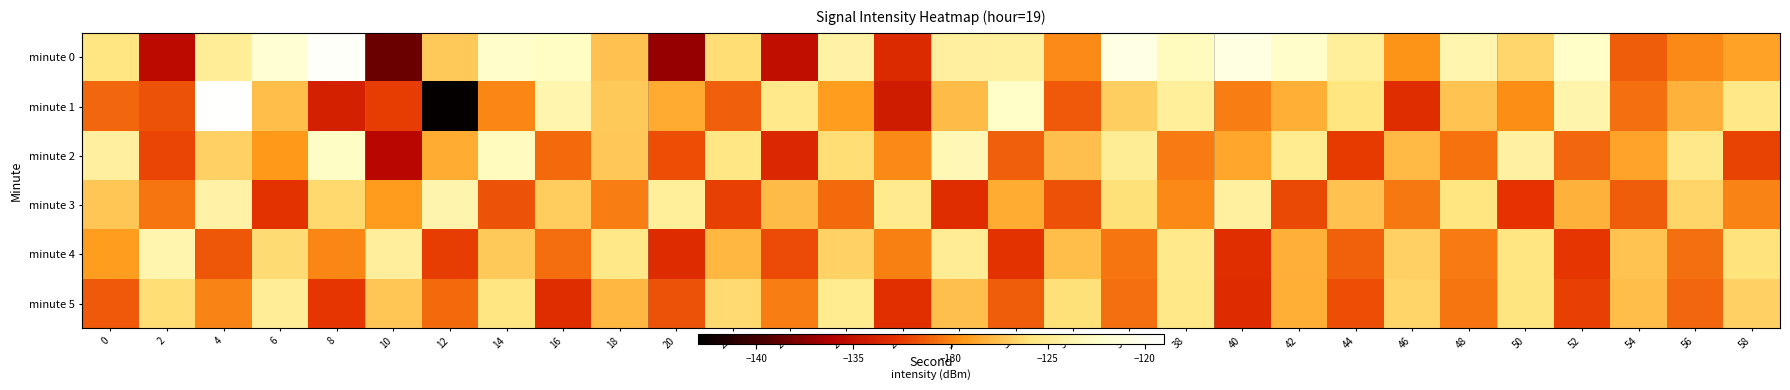

Reading left to right, extract all data points from this chart.

minute 0: 0=-125.7	2=-135.5	4=-124.8	6=-122.0	8=-119.3	10=-138.5	12=-127.1	14=-122.5	16=-122.8	18=-127.5	20=-137.0	22=-126.1	24=-135.2	26=-124.2	28=-133.3	30=-124.5	32=-124.4	34=-129.7	36=-120.9	38=-123.0	40=-121.0	42=-122.5	44=-124.6	46=-129.4	48=-123.8	50=-126.6	52=-122.6	54=-131.3	56=-129.8	58=-128.9
minute 1: 0=-130.9	2=-131.6	4=-119.1	6=-127.7	8=-134.0	10=-132.4	12=-142.8	14=-129.9	16=-123.7	18=-127.1	20=-128.5	22=-131.2	24=-125.3	26=-129.1	28=-134.2	30=-127.8	32=-122.6	34=-131.4	36=-126.9	38=-124.7	40=-130.2	42=-128.3	44=-125.8	46=-133.1	48=-127.4	50=-129.6	52=-123.9	54=-130.7	56=-128.1	58=-125.5
minute 2: 0=-124.5	2=-132.1	4=-126.8	6=-129.3	8=-122.7	10=-135.6	12=-128.4	14=-123.1	16=-130.9	18=-127.2	20=-131.8	22=-125.6	24=-133.4	26=-126.2	28=-129.8	30=-123.5	32=-131.2	34=-127.6	36=-124.9	38=-130.3	40=-128.7	42=-125.1	44=-132.5	46=-127.9	48=-130.6	50=-124.3	52=-131.0	54=-128.8	56=-125.4	58=-132.2
minute 3: 0=-127.3	2=-130.5	4=-124.1	6=-132.8	8=-126.5	10=-129.2	12=-123.8	14=-131.6	16=-127.0	18=-130.2	20=-124.7	22=-132.3	24=-127.8	26=-130.9	28=-125.2	30=-133.1	32=-128.4	34=-131.7	36=-126.1	38=-129.8	40=-124.4	42=-132.0	44=-127.5	46=-130.4	48=-125.8	50=-132.7	52=-128.1	54=-131.3	56=-126.6	58=-130.0
minute 4: 0=-129.1	2=-123.7	4=-131.5	6=-126.3	8=-129.9	10=-124.6	12=-132.4	14=-127.1	16=-130.8	18=-125.5	20=-133.2	22=-128.0	24=-131.9	26=-126.7	28=-130.1	30=-125.0	32=-132.8	34=-127.7	36=-130.5	38=-125.3	40=-133.0	42=-128.2	44=-131.1	46=-126.8	48=-130.3	50=-125.7	52=-132.6	54=-127.4	56=-130.7	58=-126.0
minute 5: 0=-131.4	2=-126.2	4=-130.0	6=-124.8	8=-132.6	10=-127.3	12=-130.9	14=-125.7	16=-133.1	18=-128.0	20=-131.6	22=-126.4	24=-130.2	26=-125.1	28=-132.9	30=-127.6	32=-131.3	34=-126.1	36=-130.7	38=-125.5	40=-133.2	42=-128.3	44=-131.8	46=-126.6	48=-130.5	50=-125.9	52=-132.3	54=-127.7	56=-131.0	58=-126.8